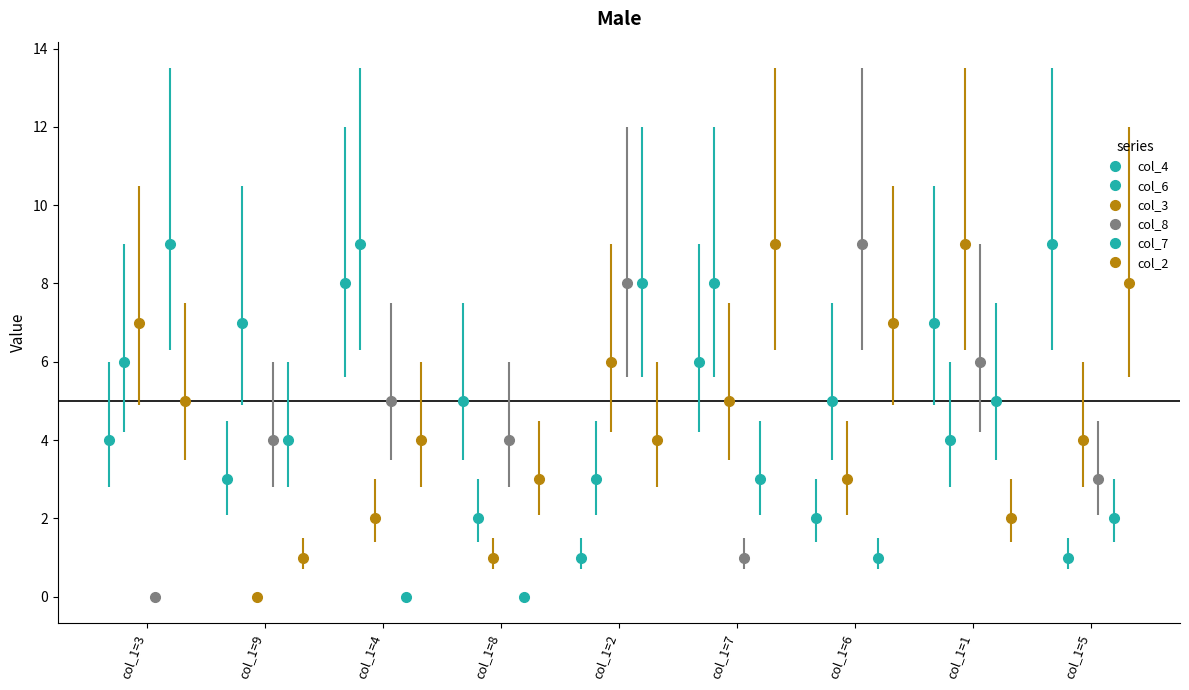

What is the label of the 2nd point from the left?

col_1=9